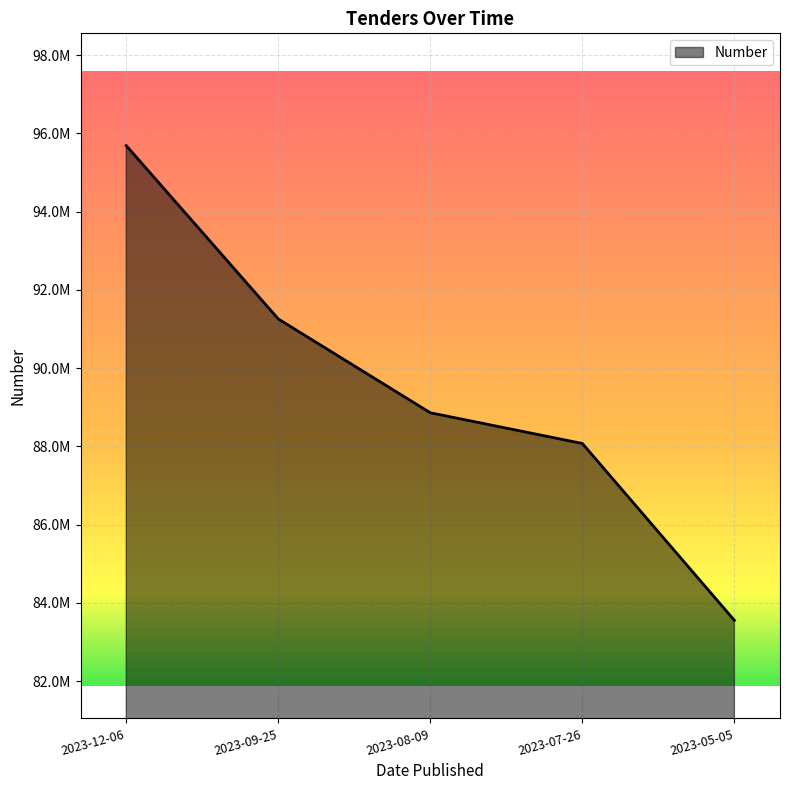

What is the smallest value displayed?

83555245